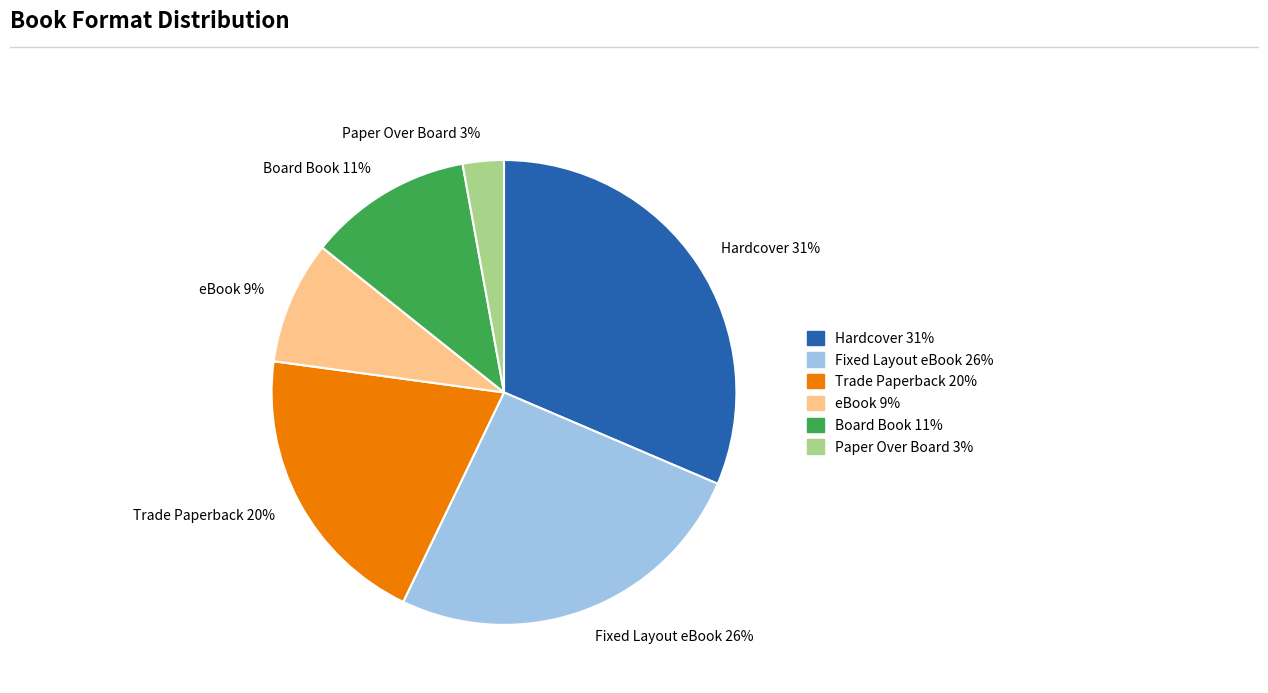

To the nearest percent, what percentage of the pie is Hardcover?

31%